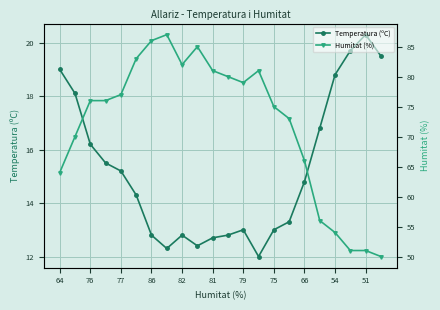

True or false: Humitat (%) and Temperatura (ºC) intersect in this chart.

False